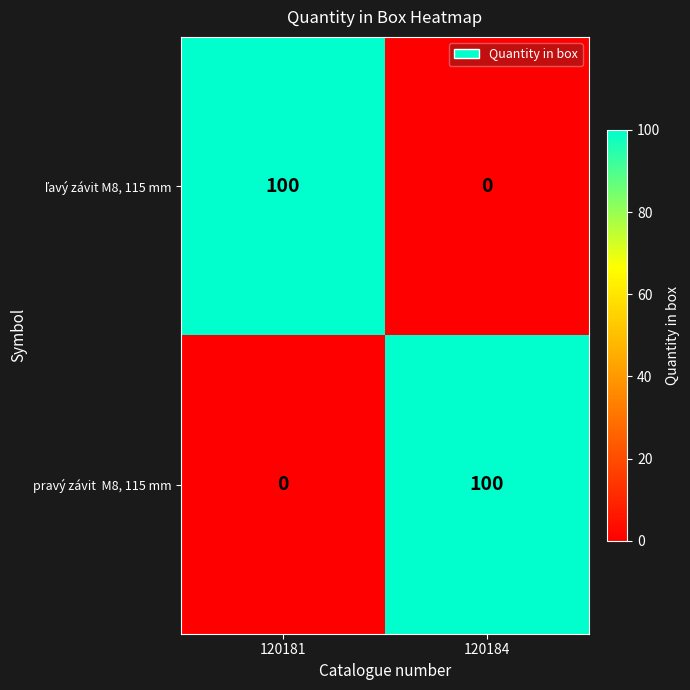

What is the spread (max minus min) of values at 120184?

100